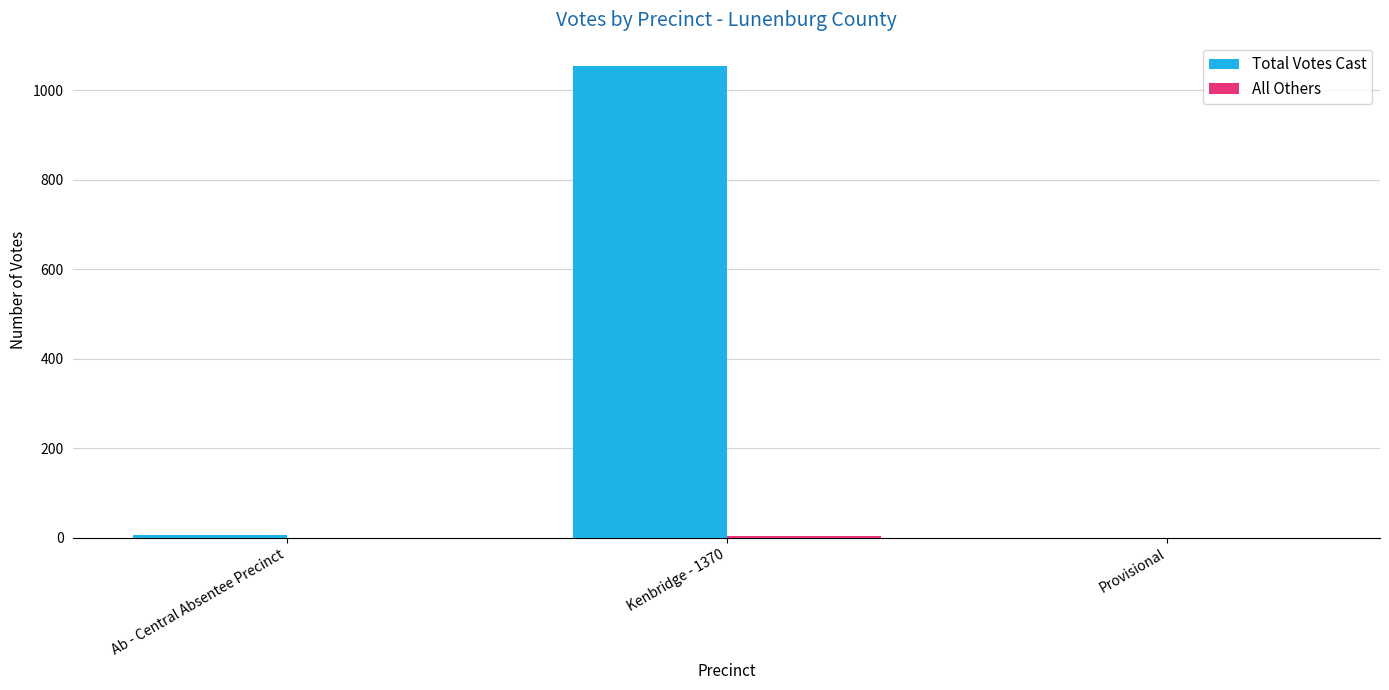

Where is Total Votes Cast nearest to the value 527?

Ab - Central Absentee Precinct